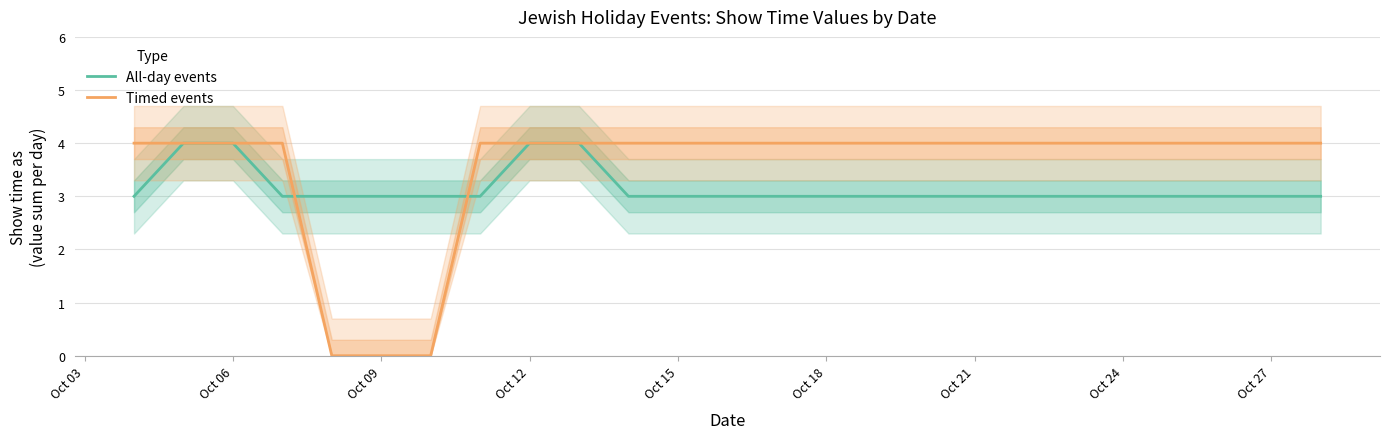

How many times do All-day events and Timed events cross each other?

2